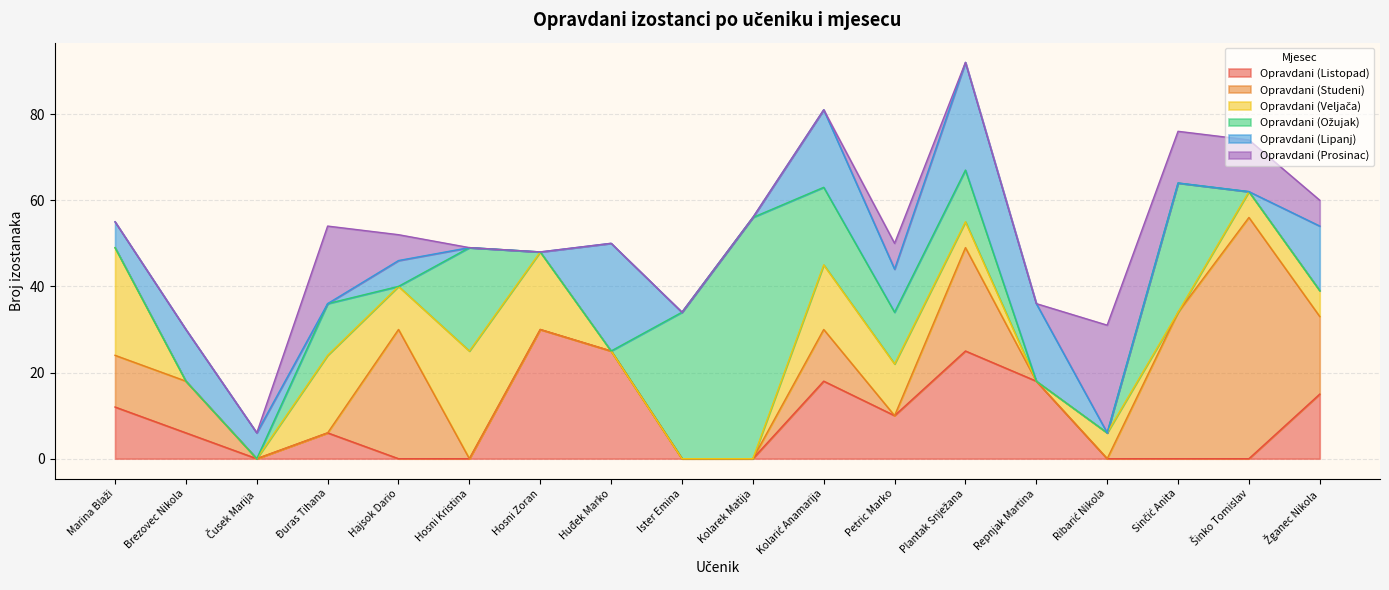

Where do Opravdani (Lipanj) and Opravdani (Ožujak) first cross each other?

Čusek Marija and Đuras Tihana